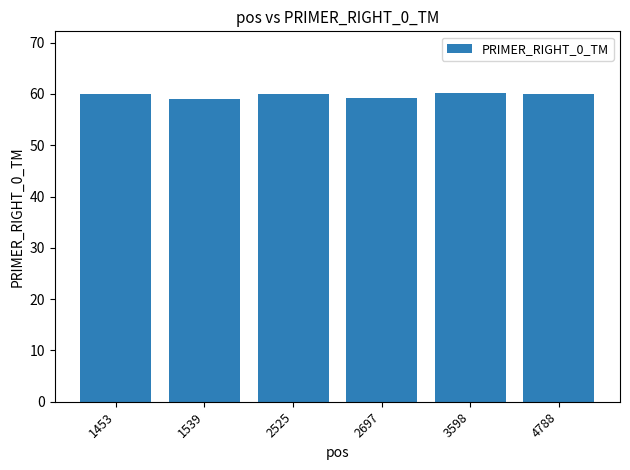

What is the value of the 2nd bar from the left?

59.1